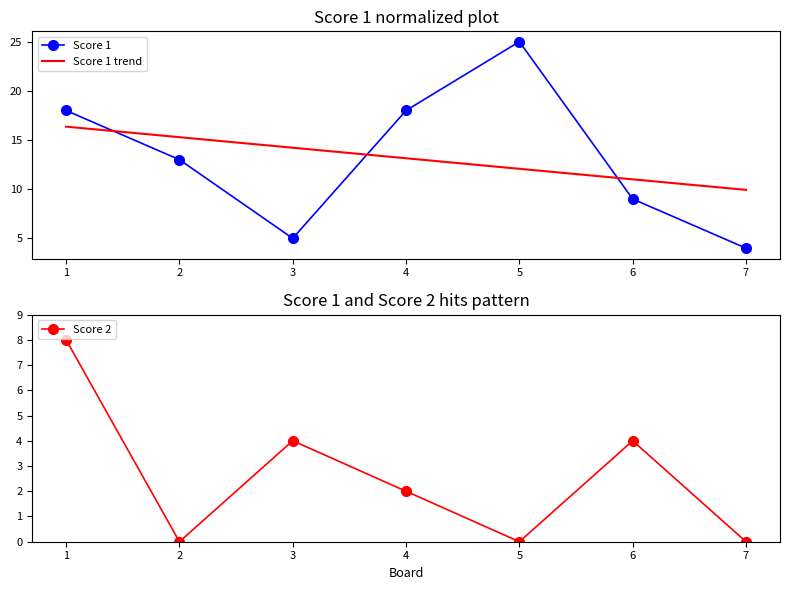

What is the difference between the maximum and second lowest values in the Score 1 series?

20